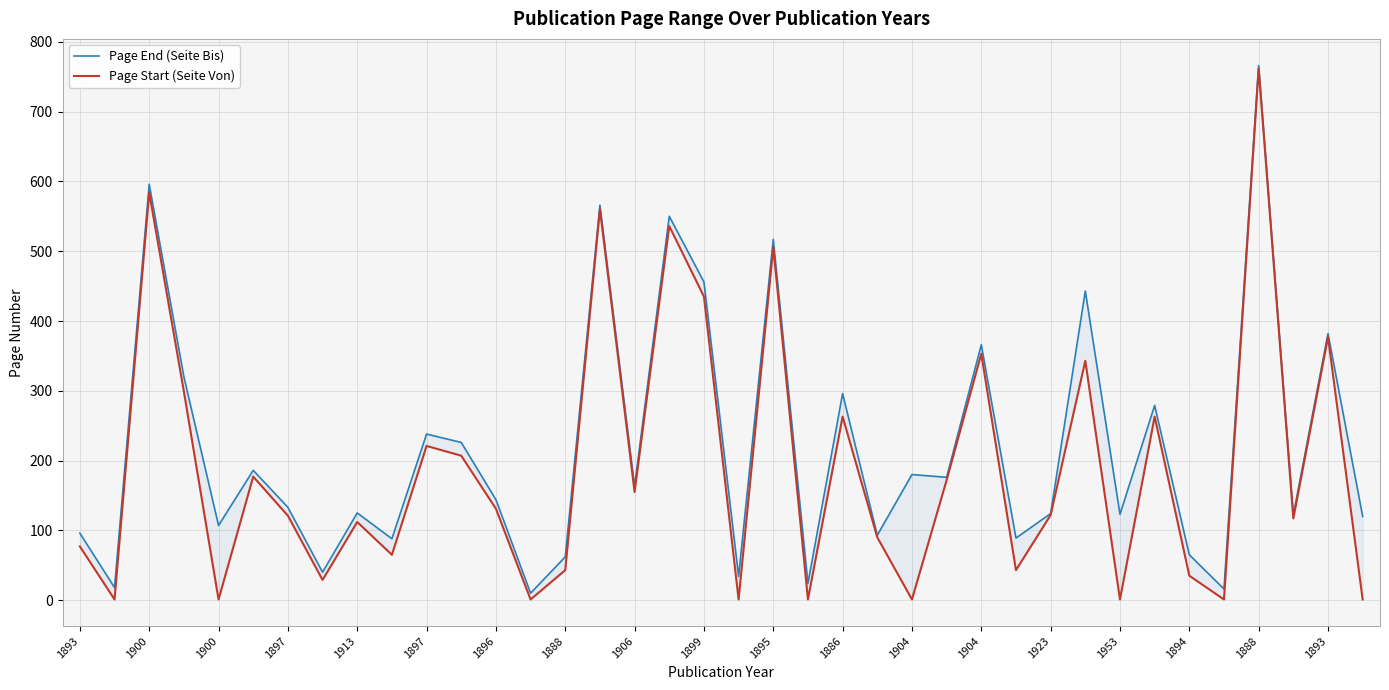

What is the label of the 26th point from the right?

1896